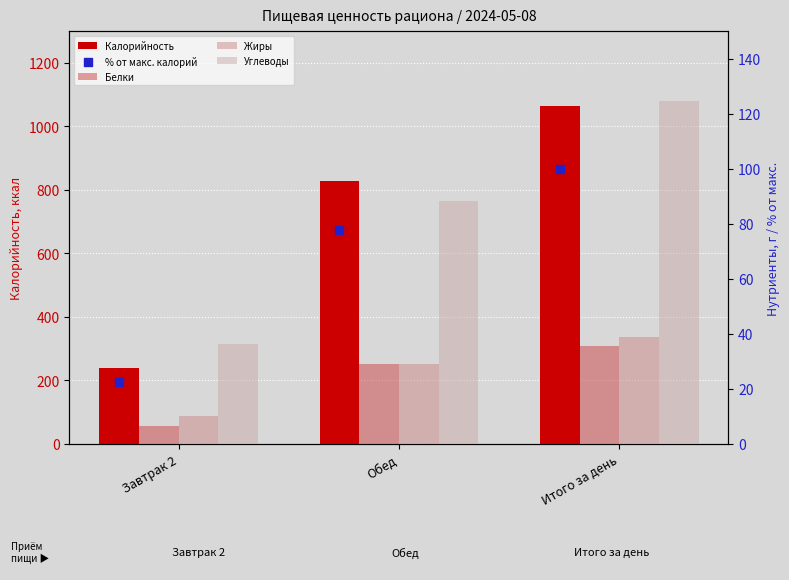

What is the total value across all series at Обед?

1050.4